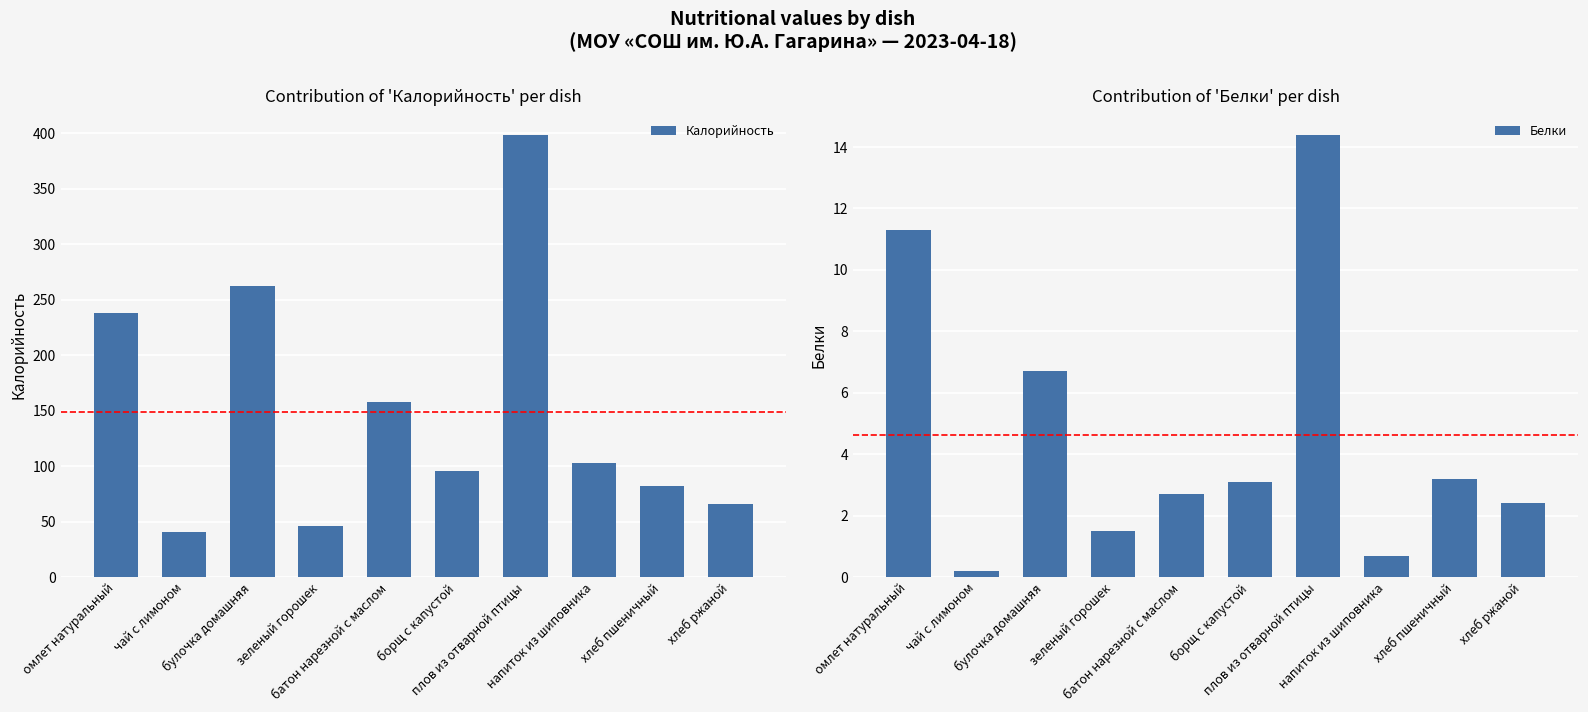

What position from the left is чай с лимоном?

2